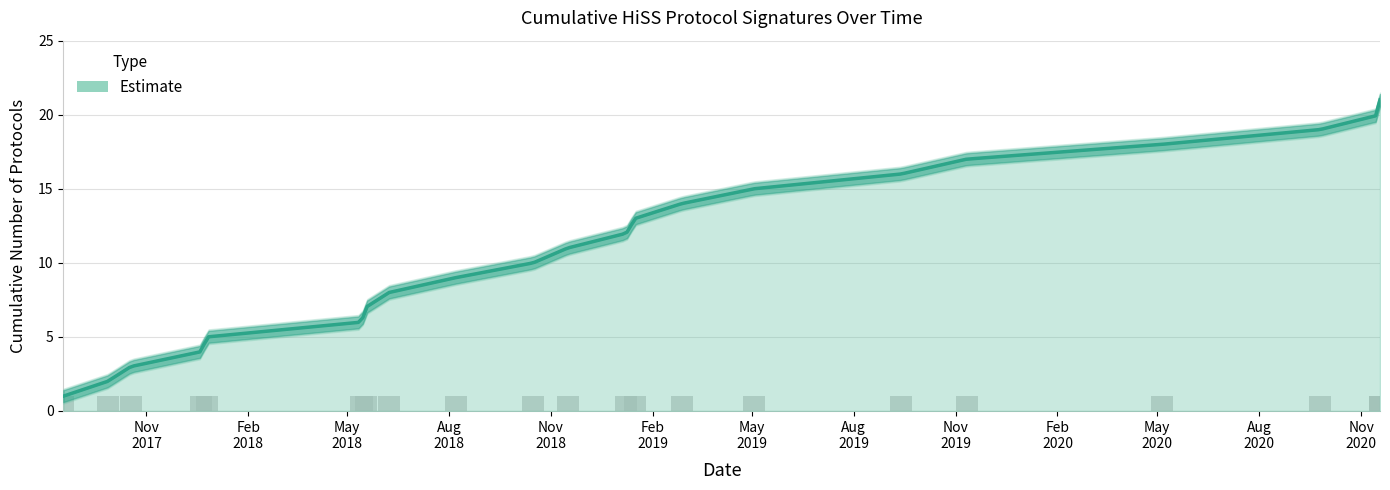

Where is the data nearest to the value 11?

2018-11-16